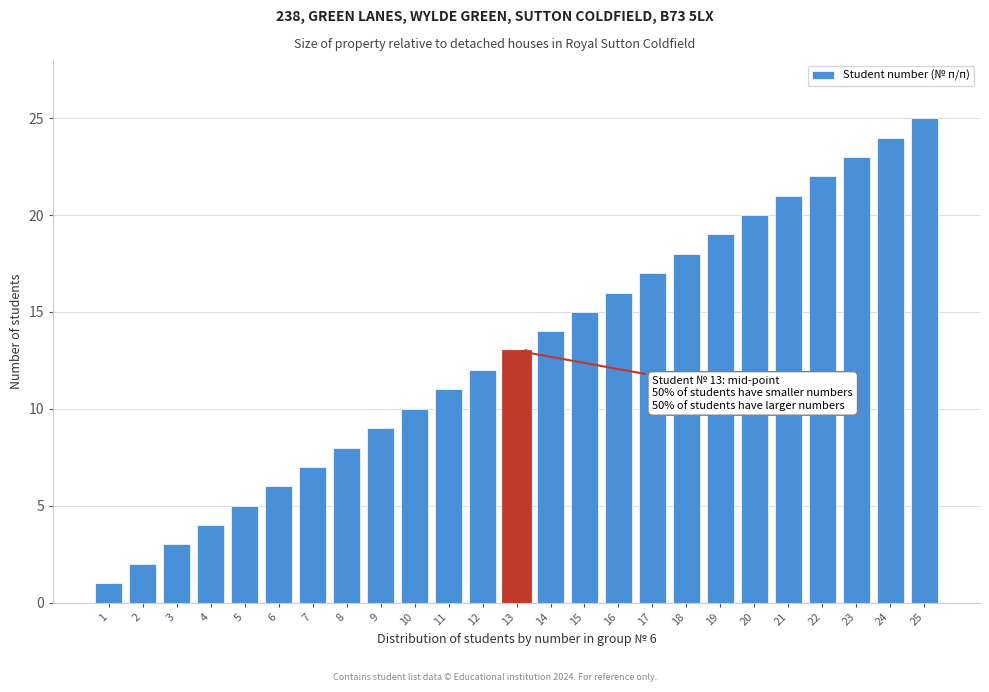

List the labels in order of value, largest first.

25, 24, 23, 22, 21, 20, 19, 18, 17, 16, 15, 14, 13, 12, 11, 10, 9, 8, 7, 6, 5, 4, 3, 2, 1